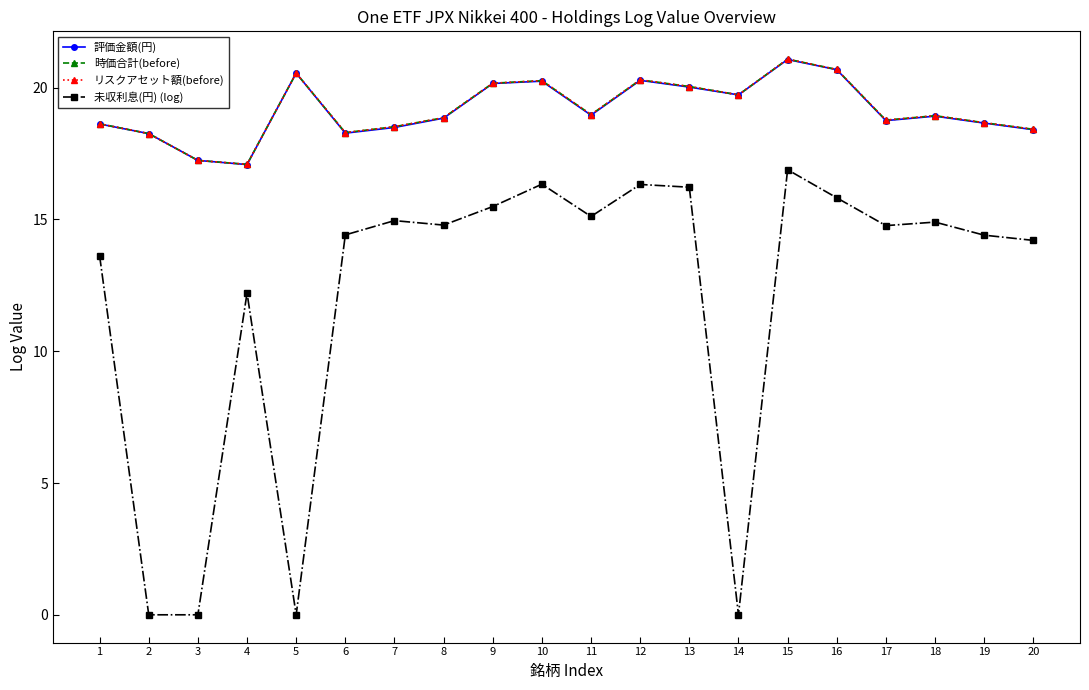

Which category has the lowest value in the 時価合計(before) series?

4